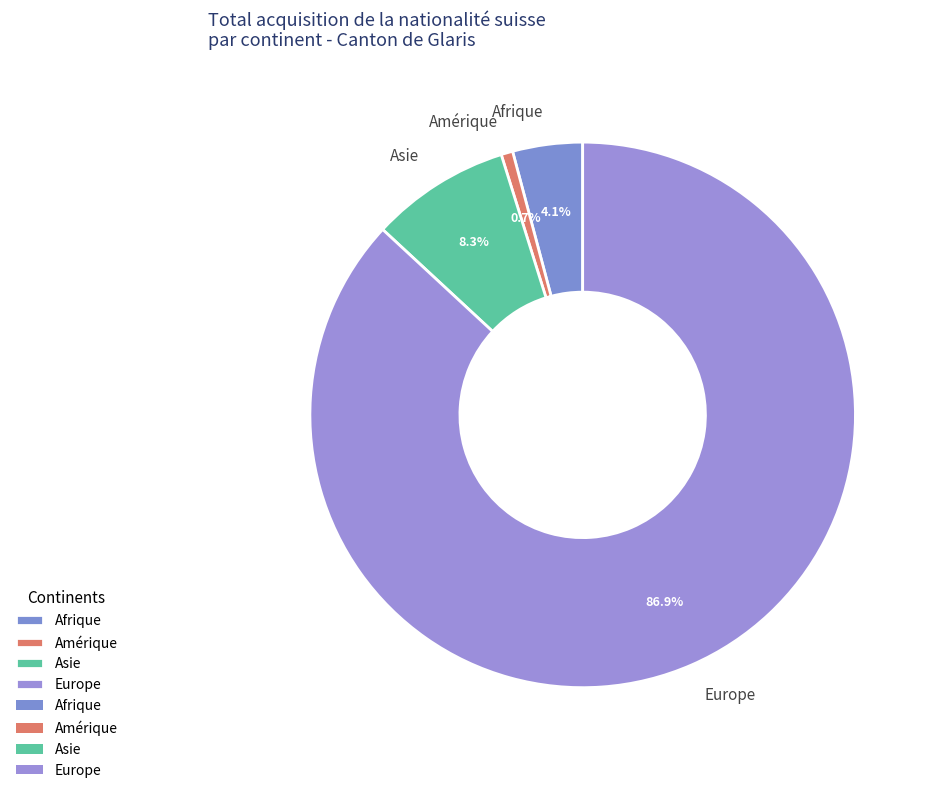

Does Afrique represent more than half of the total?

No